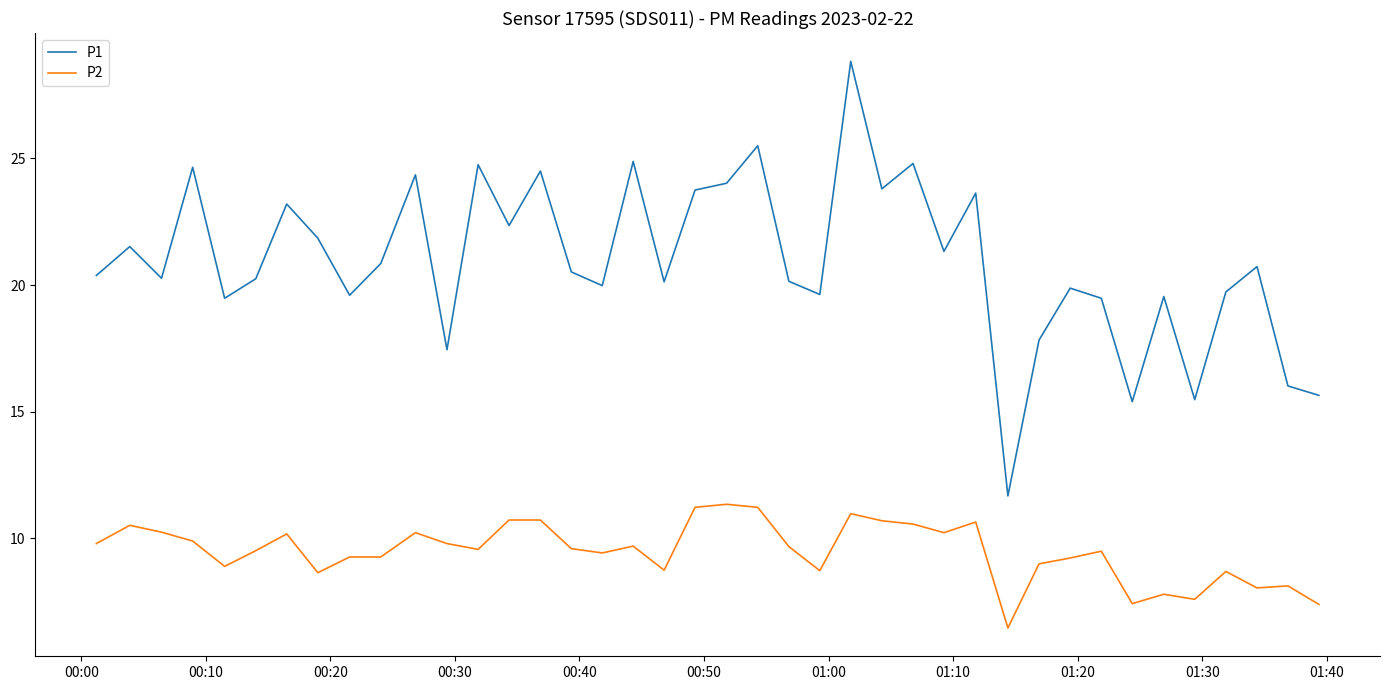

Which series has the largest range (max minus min)?

P1